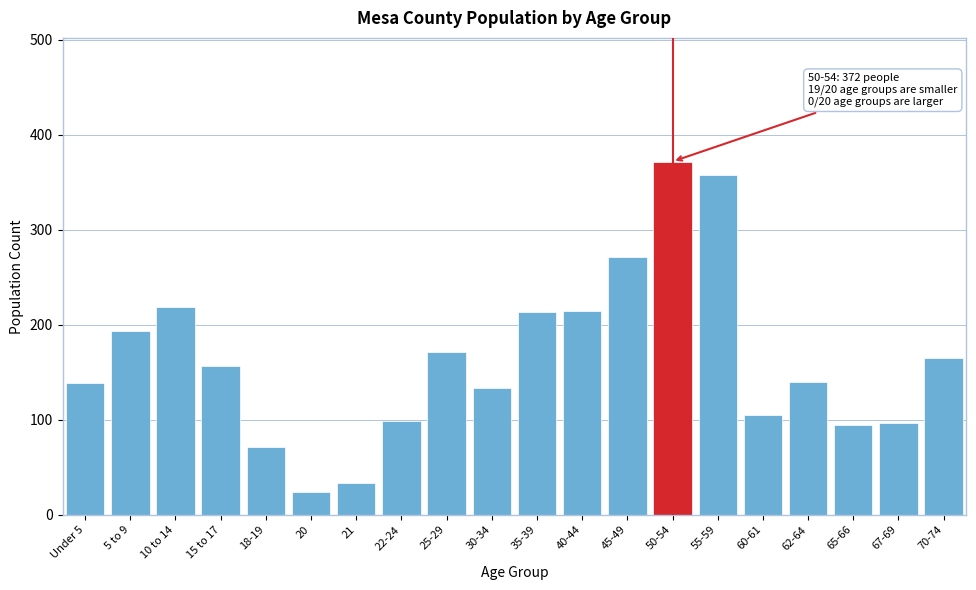

What is the ratio of the value at 67-69 to the value at 20?

4.0